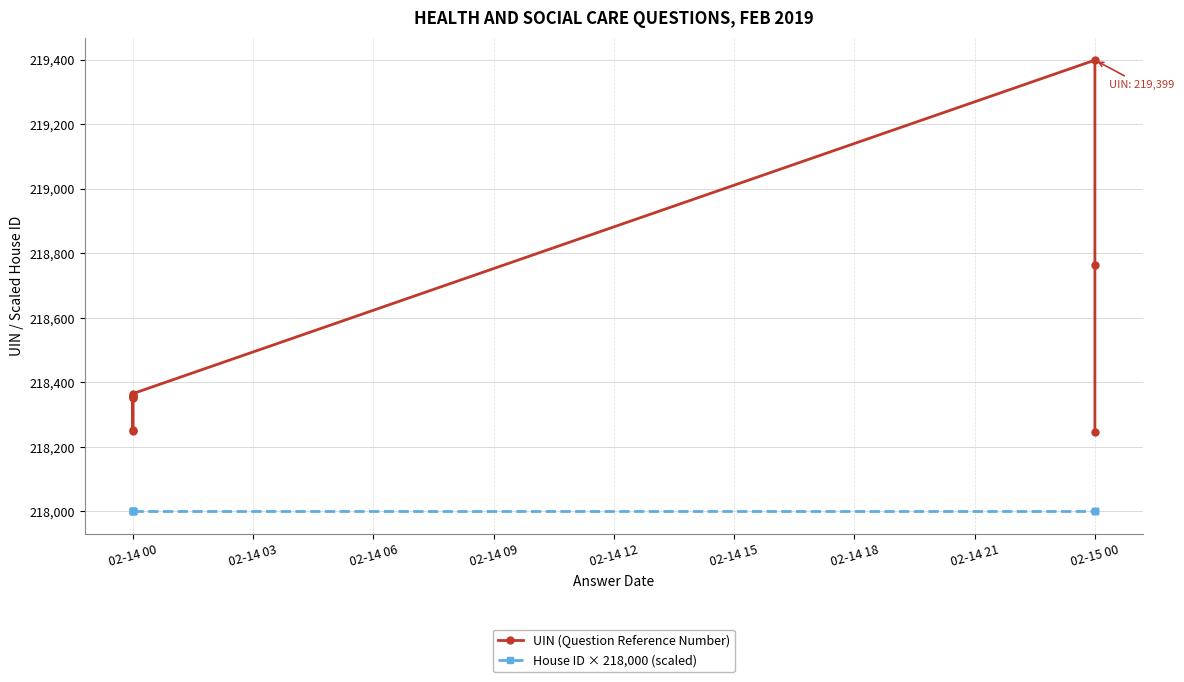

True or false: House ID × 218,000 (scaled) and UIN (Question Reference Number) intersect in this chart.

False